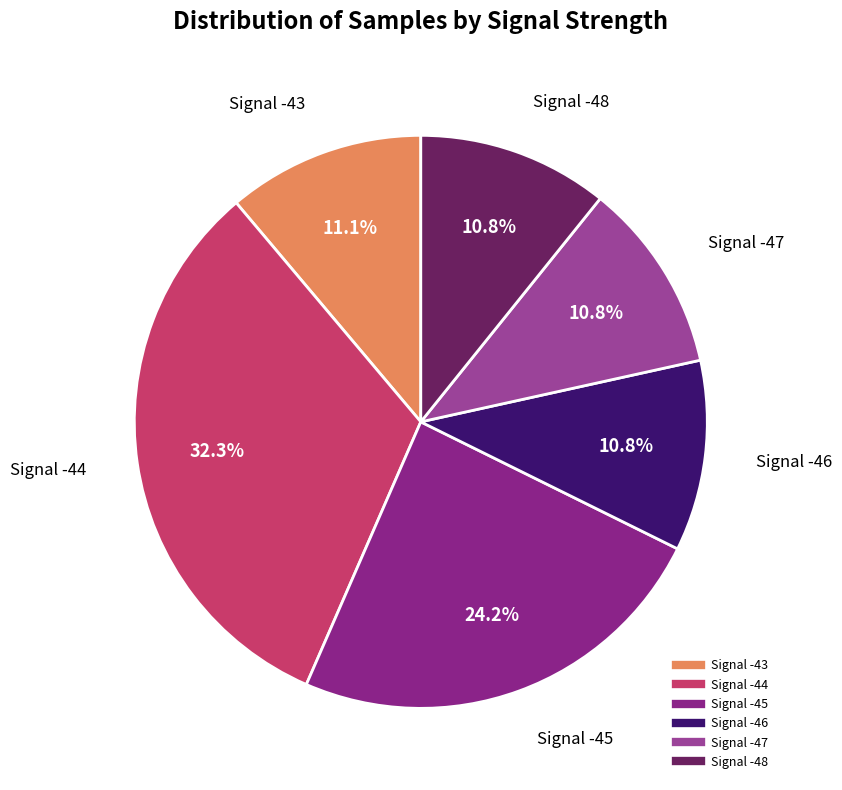

How many segments does this pie chart have?

6